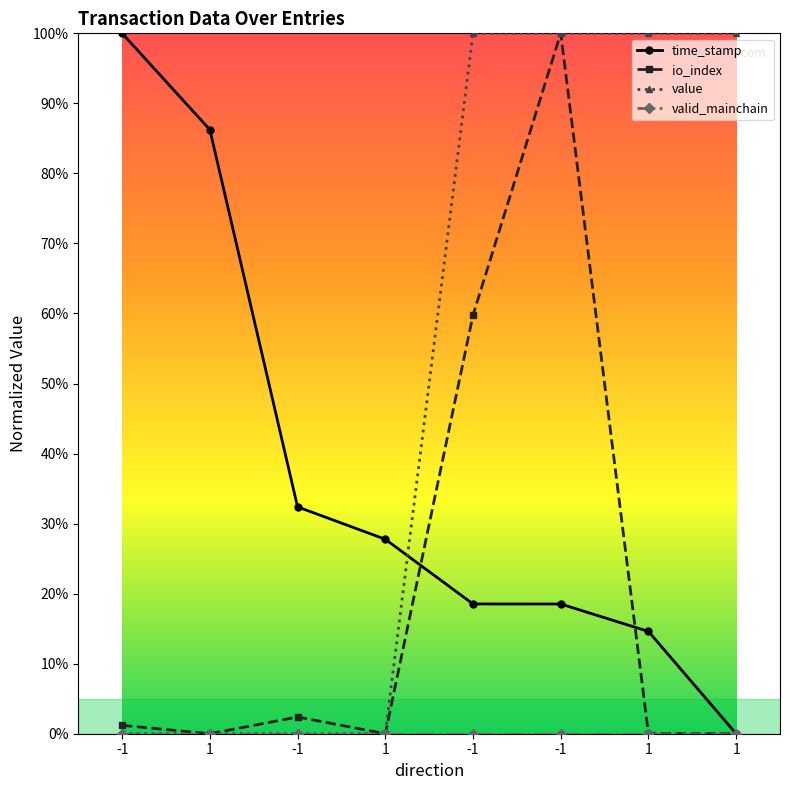

Which series has the largest total across all categories?

value